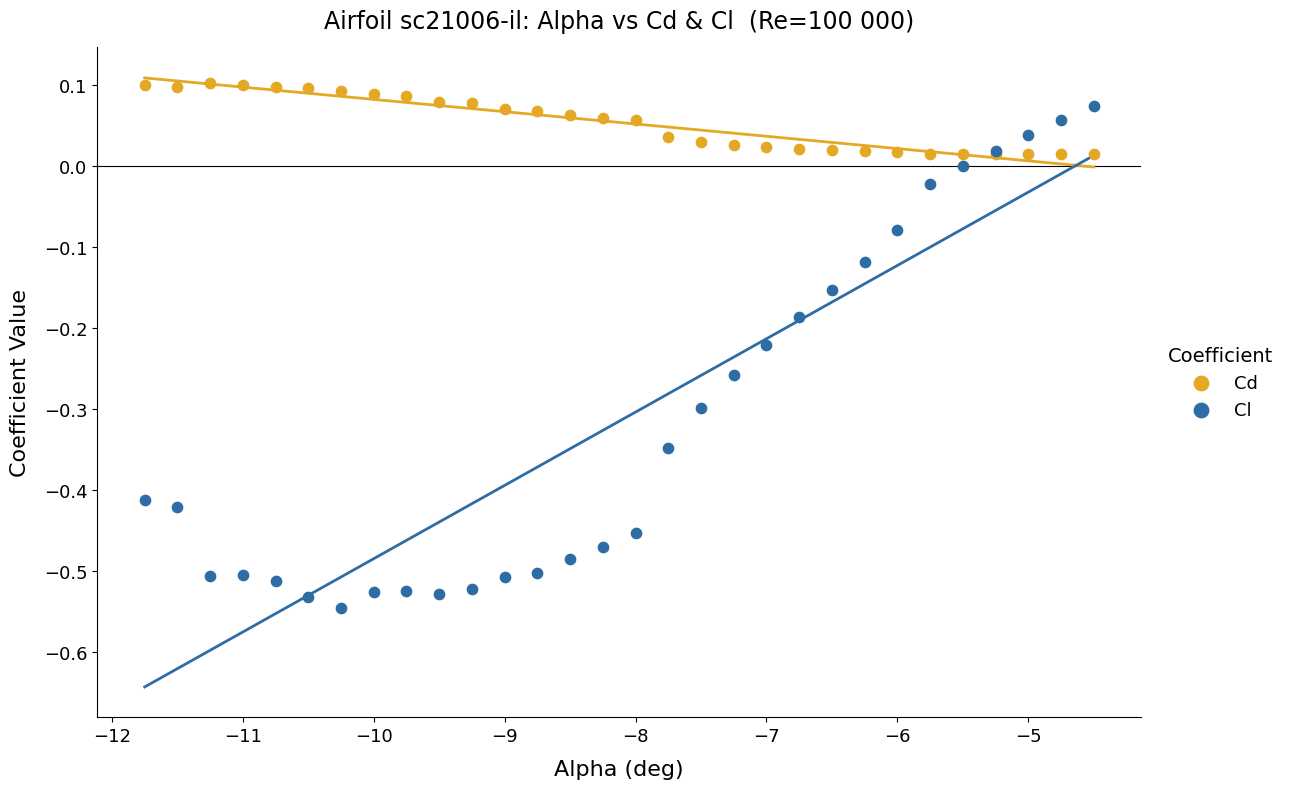

What are all the series names shown in the legend?

Cd, Cl